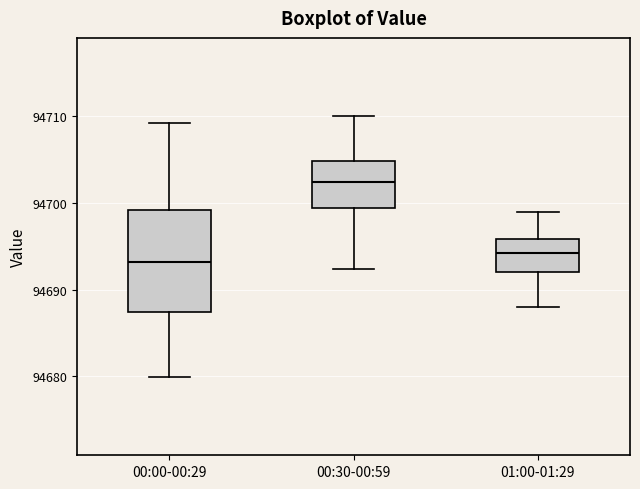

Which box has the lowest median line?

00:00-00:29